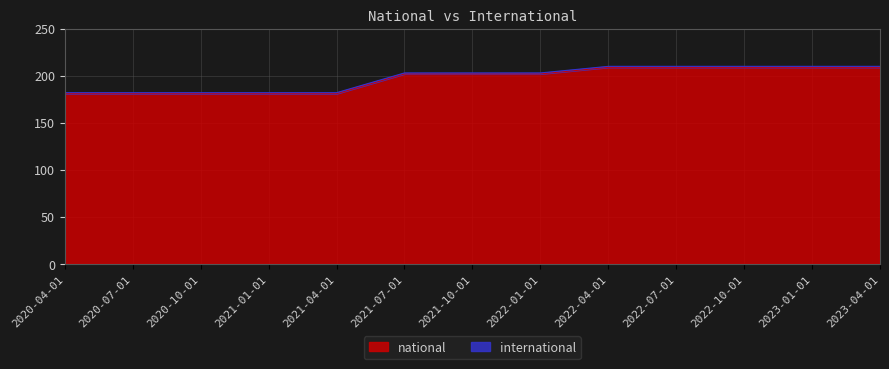

What position from the left is 2020-07-01?

2